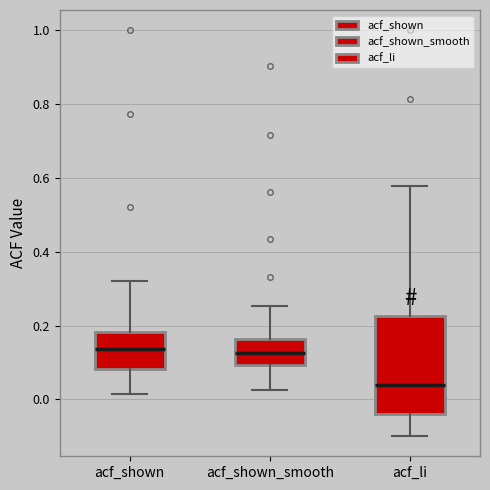

Reading left to right, transcribe this box plot: for each box, give where its median line is, the range the box spans, and where its two whiskers end, as read against the y-axis. The values are not printed on the chart, so give them approximately, as read against the axis.

acf_shown: median 0.14, box 0.08 to 0.18, whiskers 0.02 to 0.32
acf_shown_smooth: median 0.12, box 0.10 to 0.16, whiskers 0.02 to 0.26
acf_li: median 0.04, box -0.04 to 0.22, whiskers -0.10 to 0.58